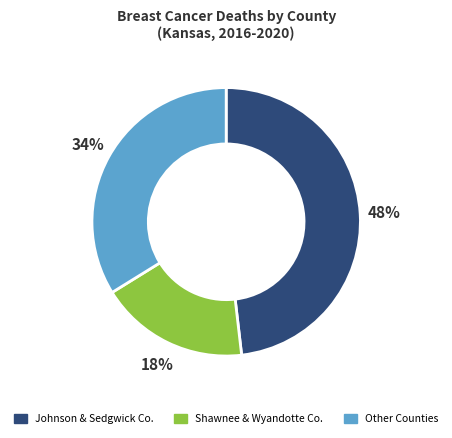

Which slice is the smallest?

Shawnee & Wyandotte Co.